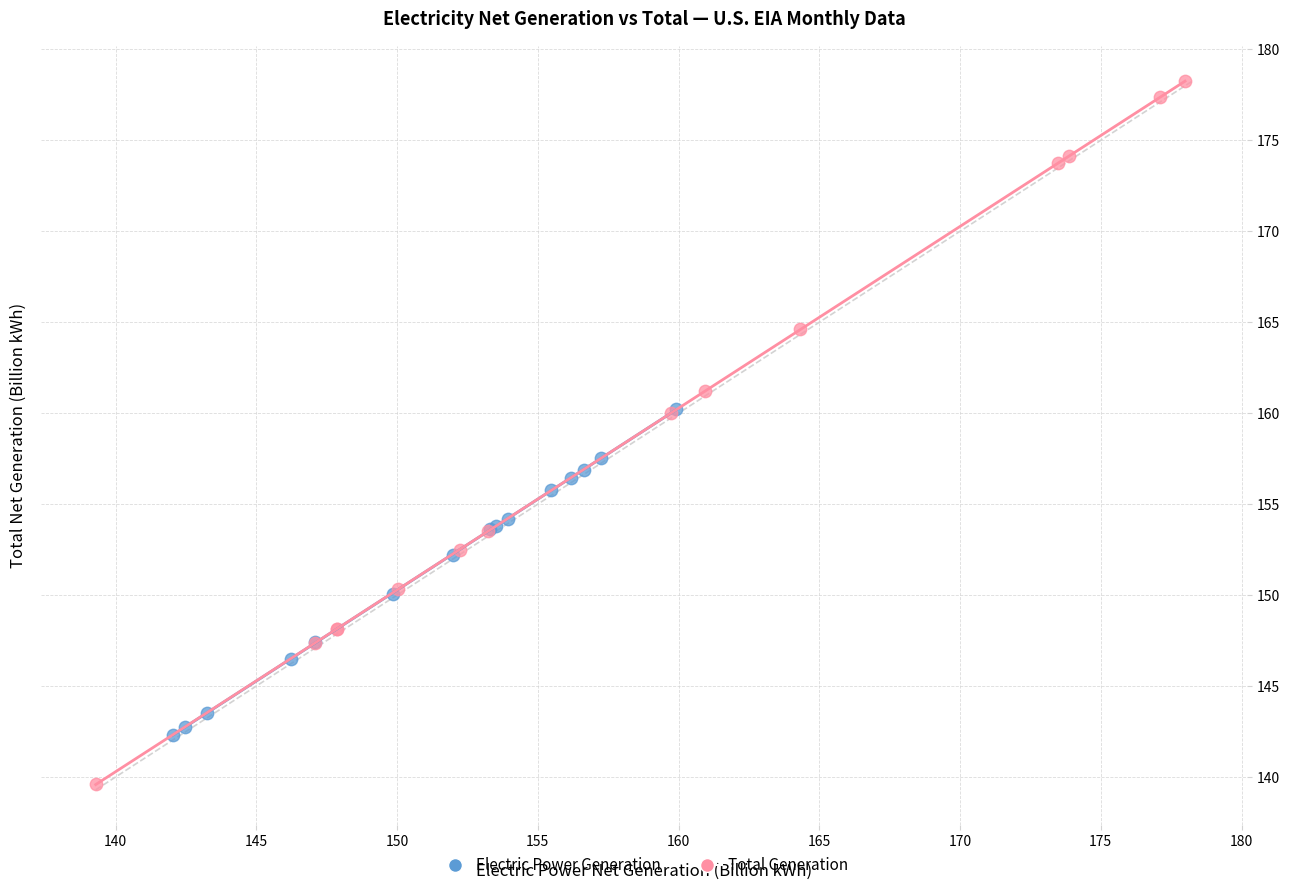

Which series reaches the maximum Y coordinate?

Total Generation